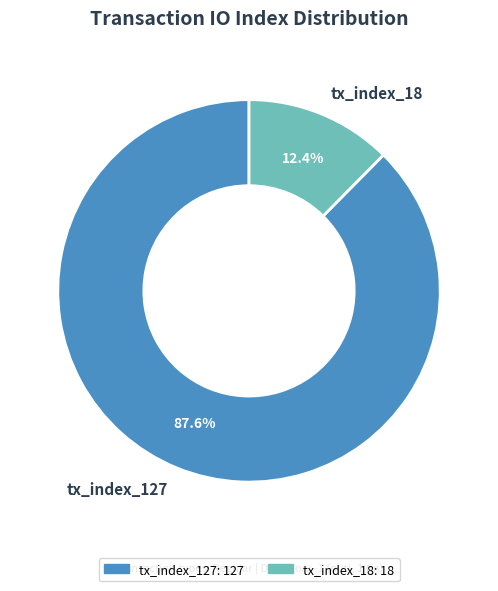

How much of the chart is everything except tx_index_18?

87.6%